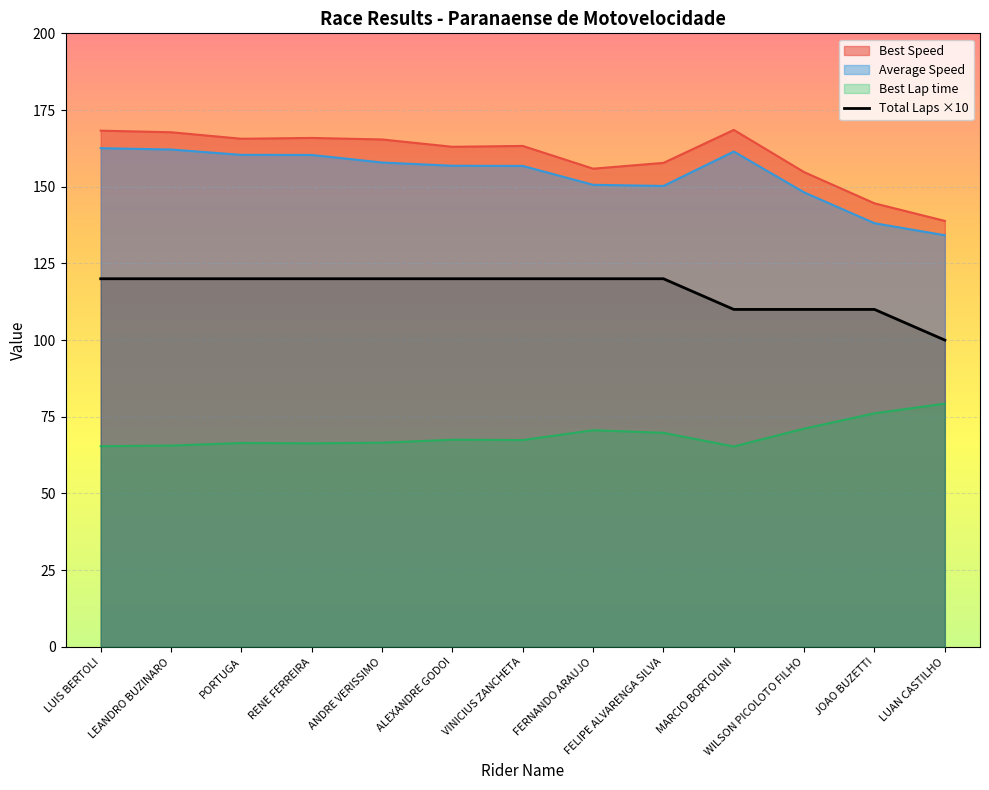

Which series changed the most between FERNANDO ARAUJO and LUAN CASTILHO?

Total Laps ×10